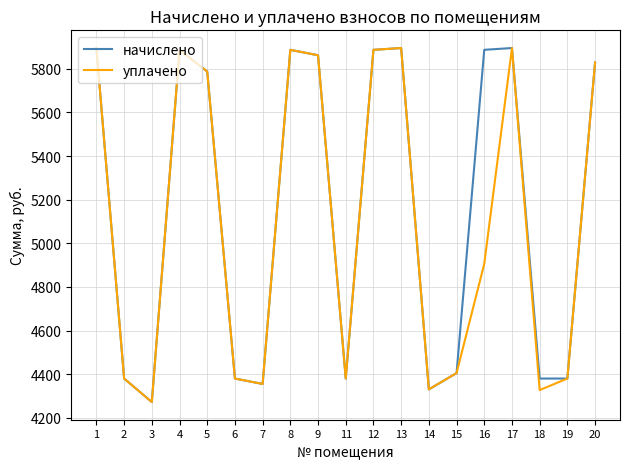

What is the total value across all series at 4?

11774.2